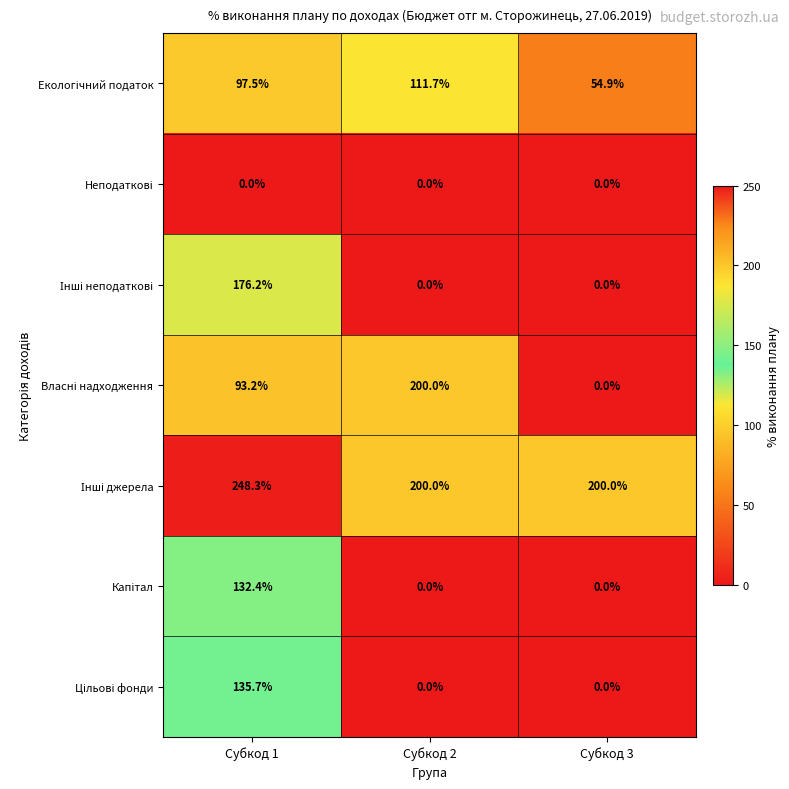

At which category is the sum across all series the highest?

Субкод 1